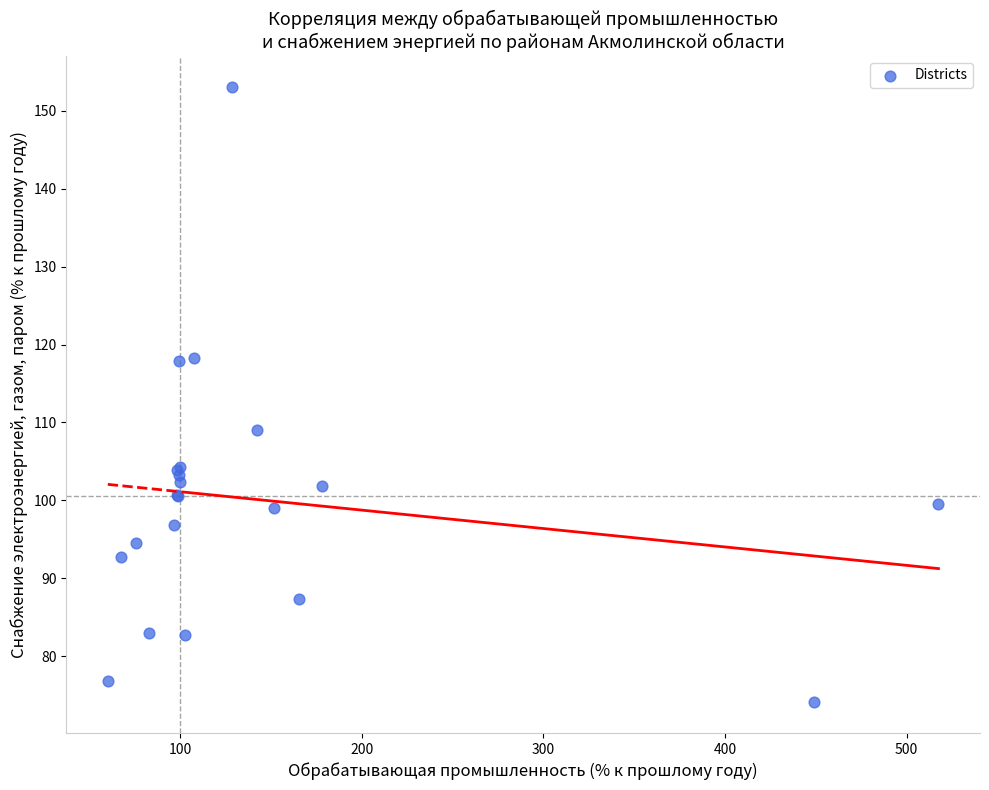

What Y value in the scatter plot is closest to 113?

109.0